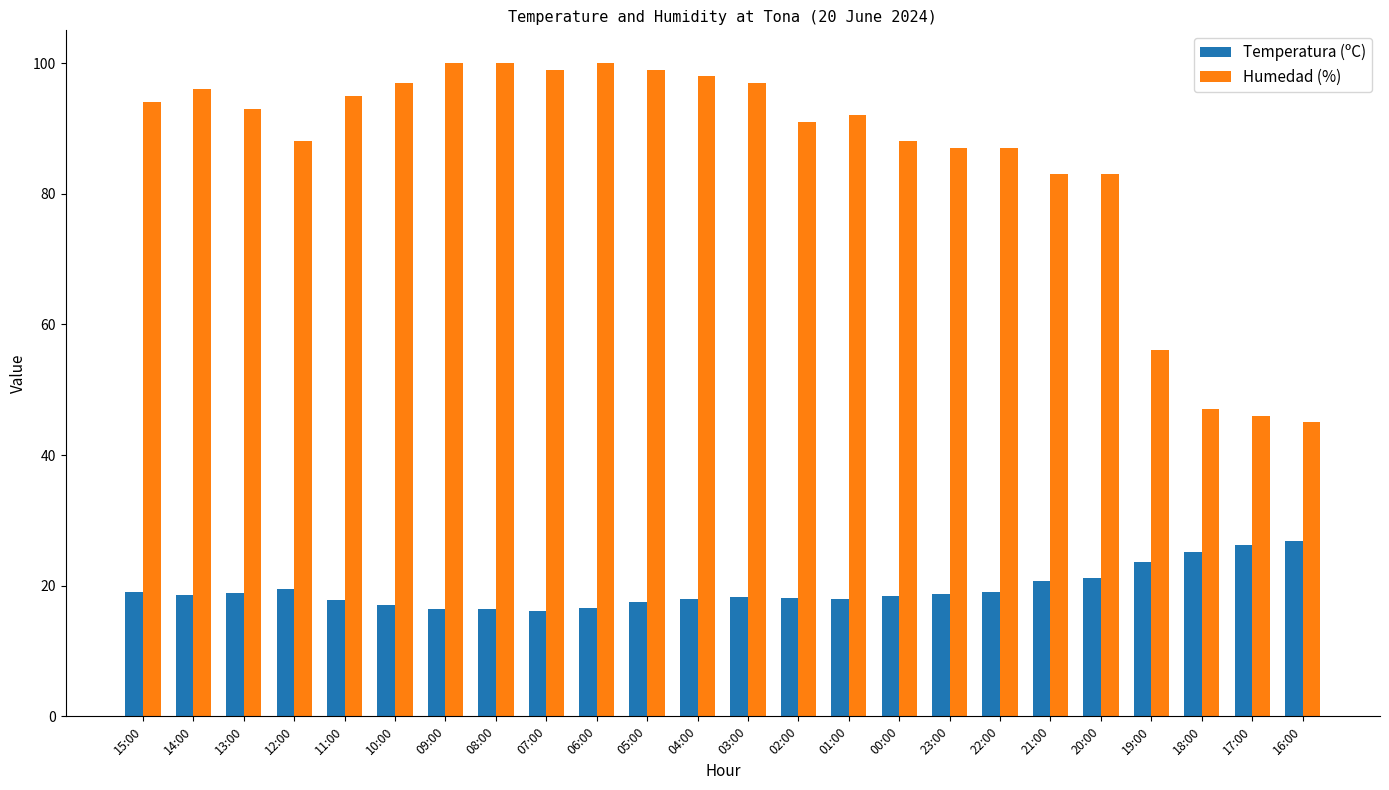

Which series has the largest range (max minus min)?

Humedad (%)